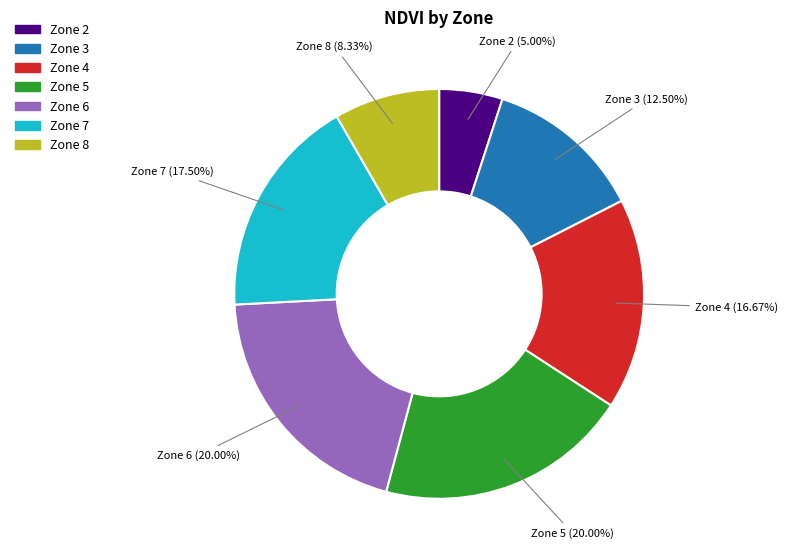

What is the ratio of the value at Zone 4 to the value at Zone 6?

0.8